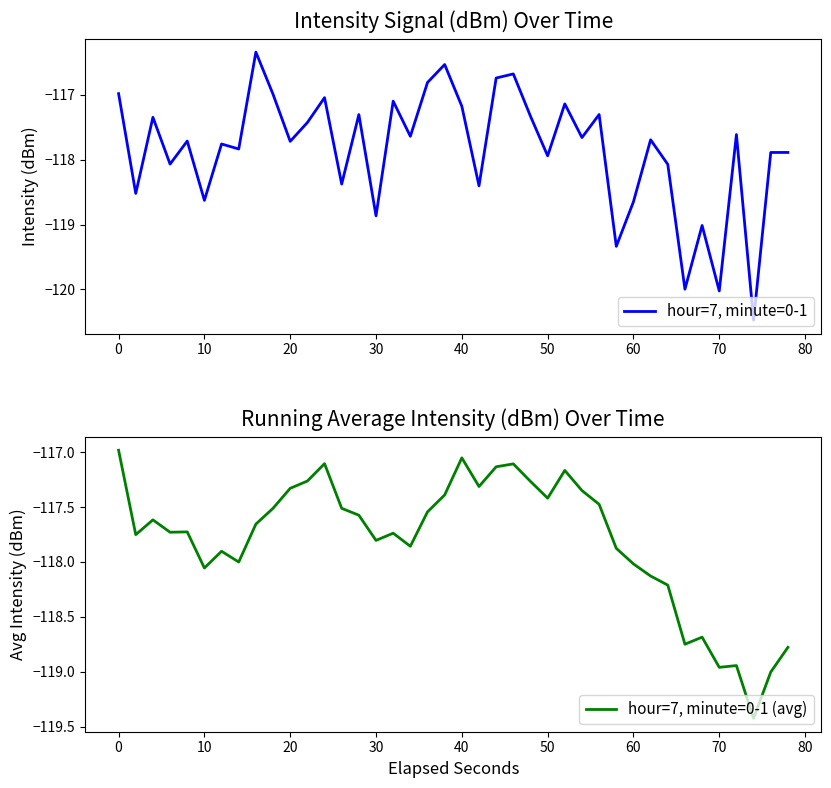

The value of hour=7, minute=0-1 (avg) at 20 is -196.9. True or false?

False